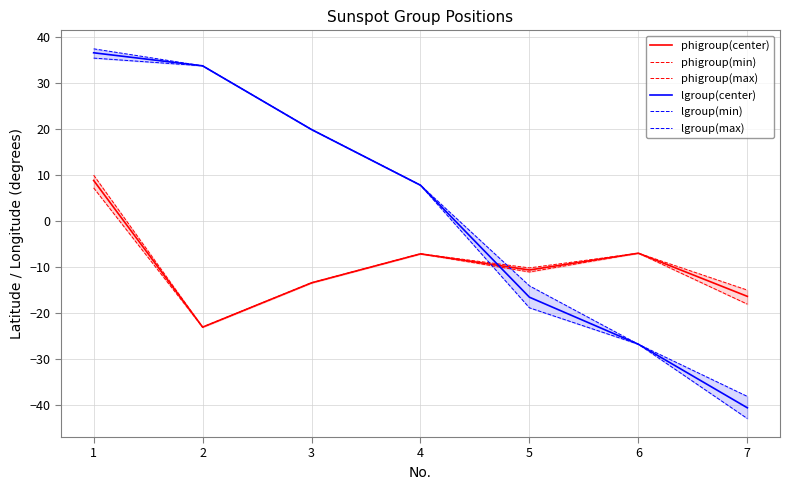

What is the difference between the highest and lowest values at 4?

14.9